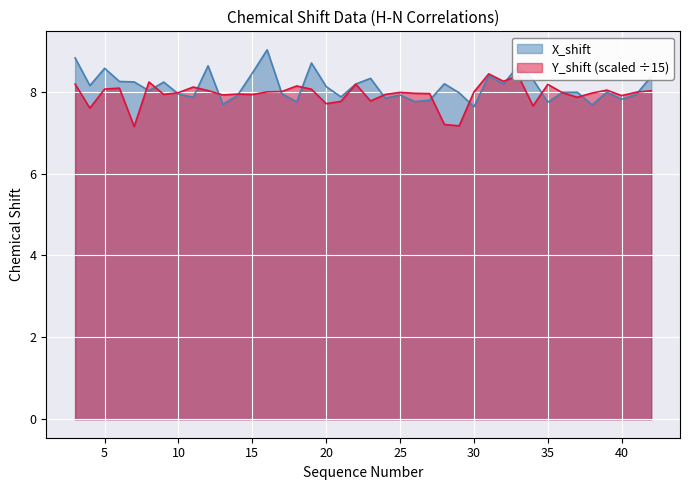

Between 7 and 36, which series saw the biggest shift?

Y_shift